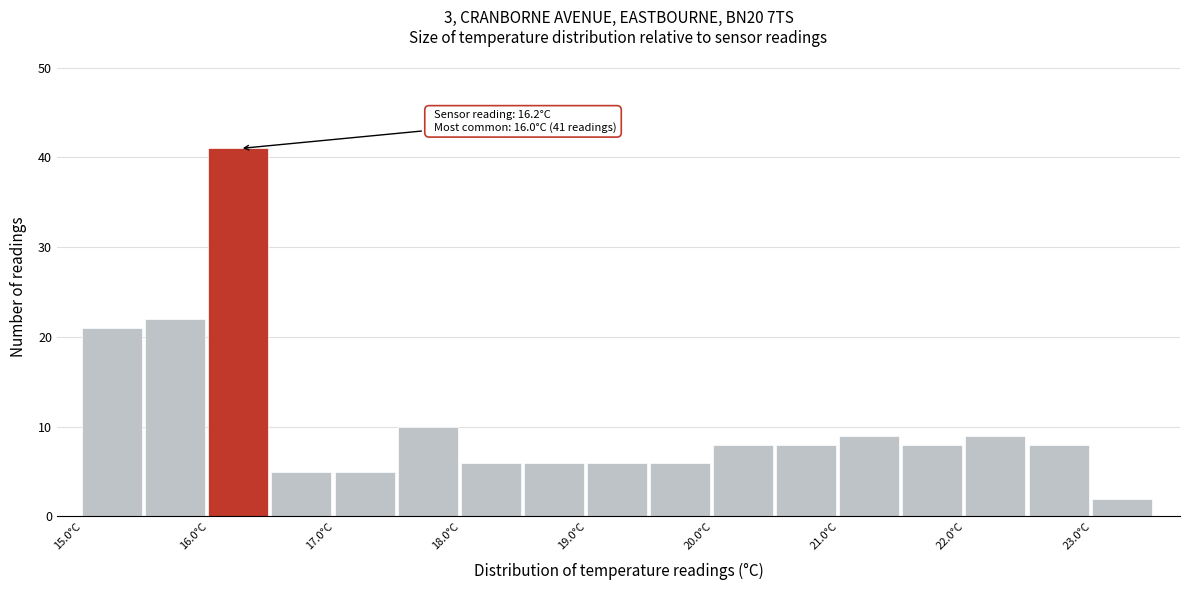

Over which range of the x-axis is the bar tallest?

16.0 to 16.5